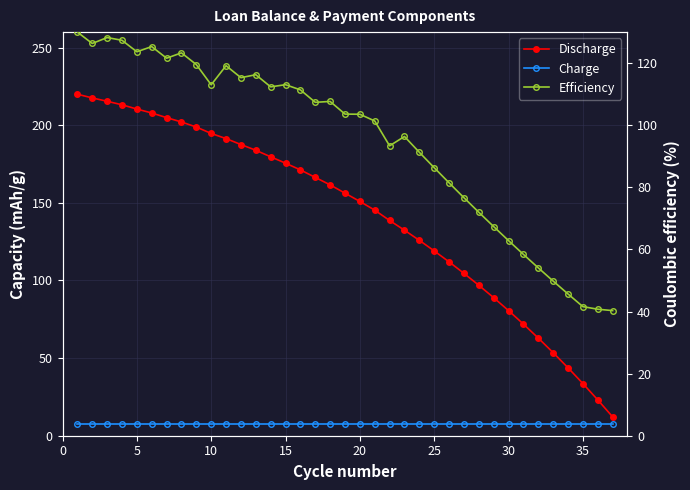

List the series in order of their overall mean, highest first.

Discharge, Efficiency, Charge